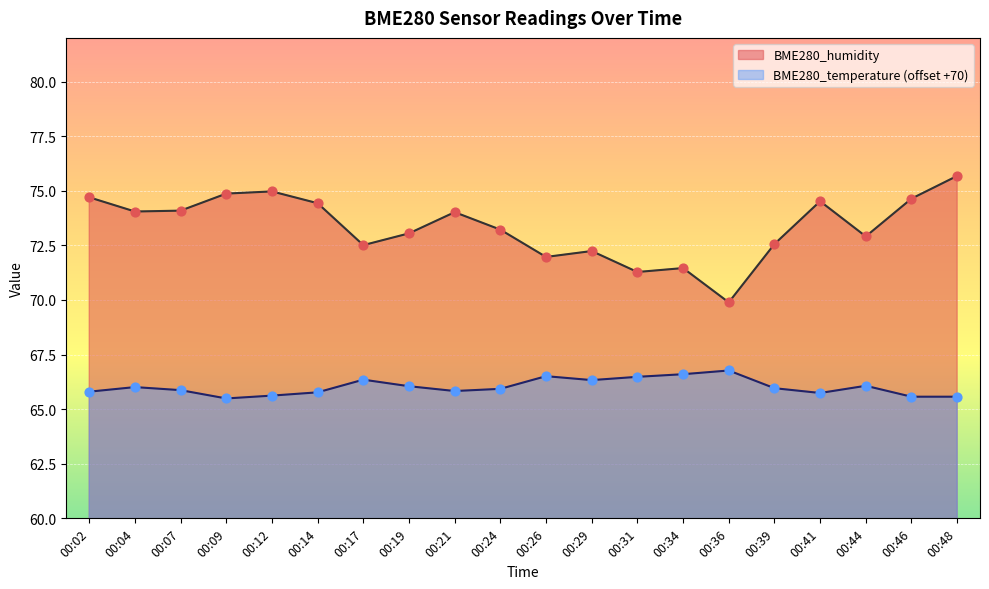

What is the total value across all series at 00:31?

137.8